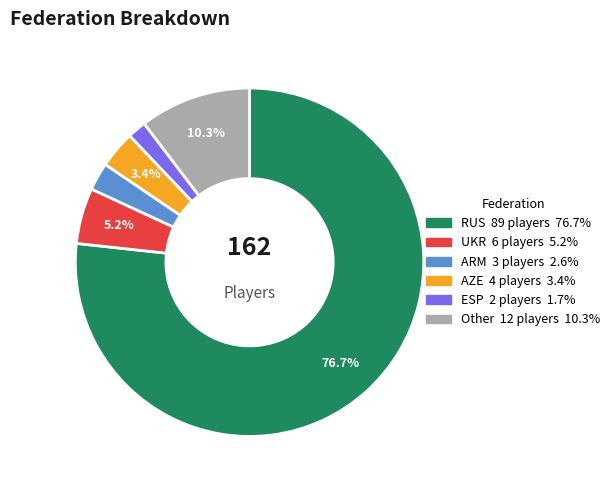

Which slice is the smallest?

ESP